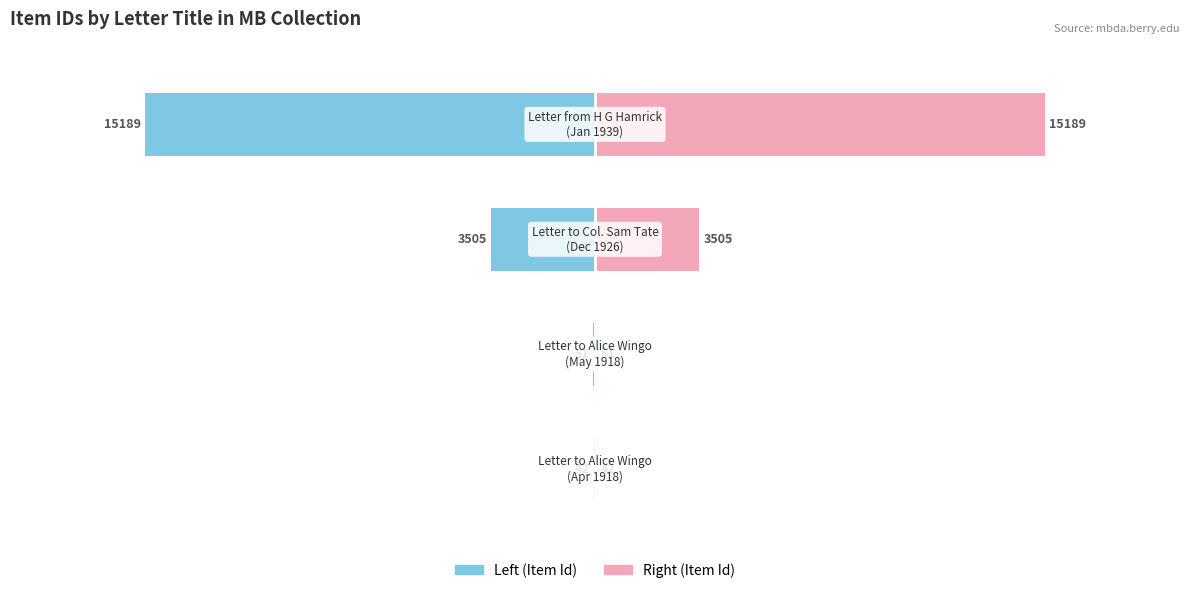

Rank the series by their average value, from lowest to highest.

Item Id (Left), Item Id (Right)